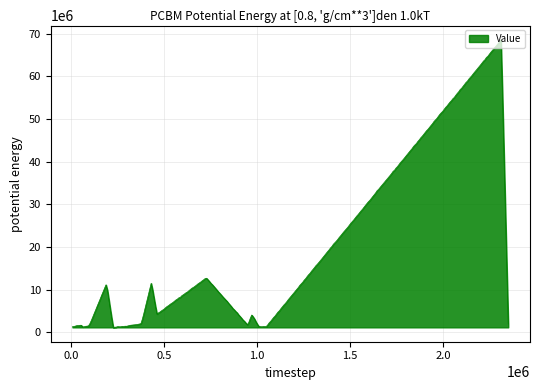

What is the difference between the maximum and minimum values?

67439256.0